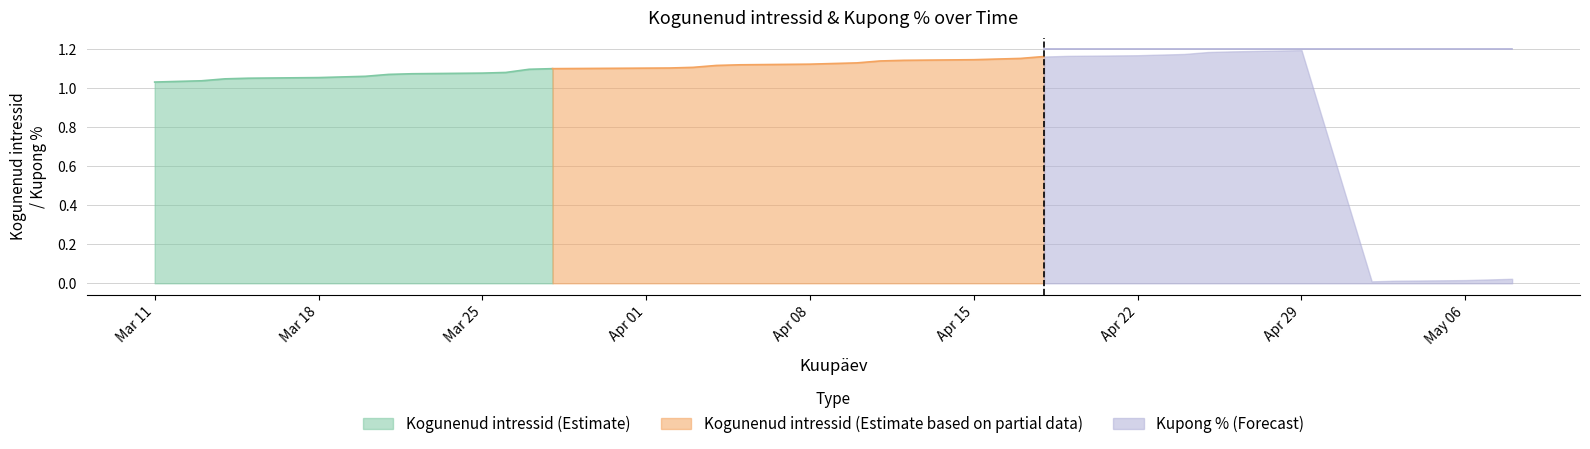

The value of Kogunenud intressid (Estimate) at Mar 25 is 0.4. True or false?

False